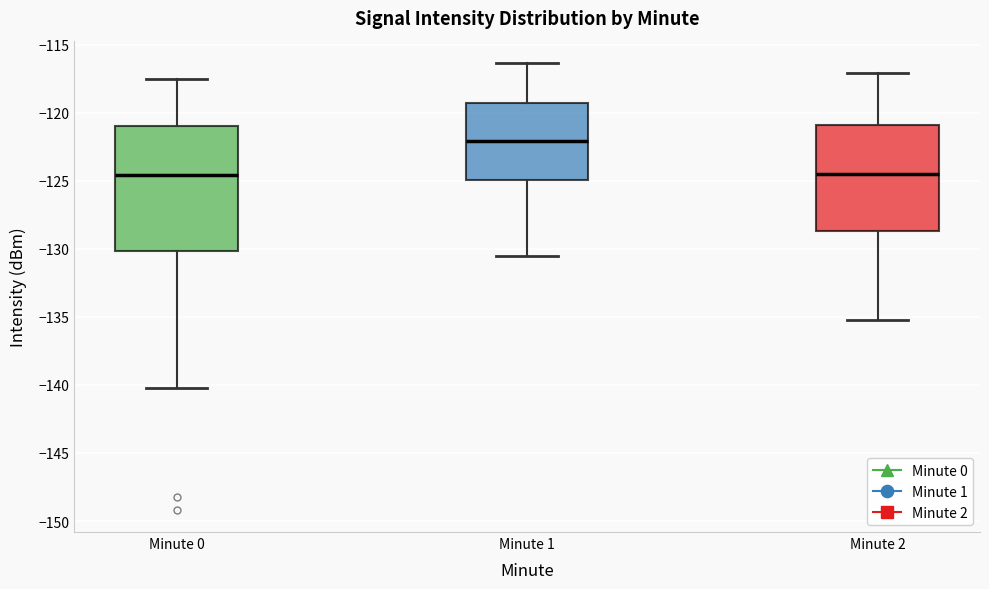

Where does the upper whisker of the box for Minute 2 end on the y-axis? The values are not printed on the chart, so give them approximately, as read against the axis.

-117.0